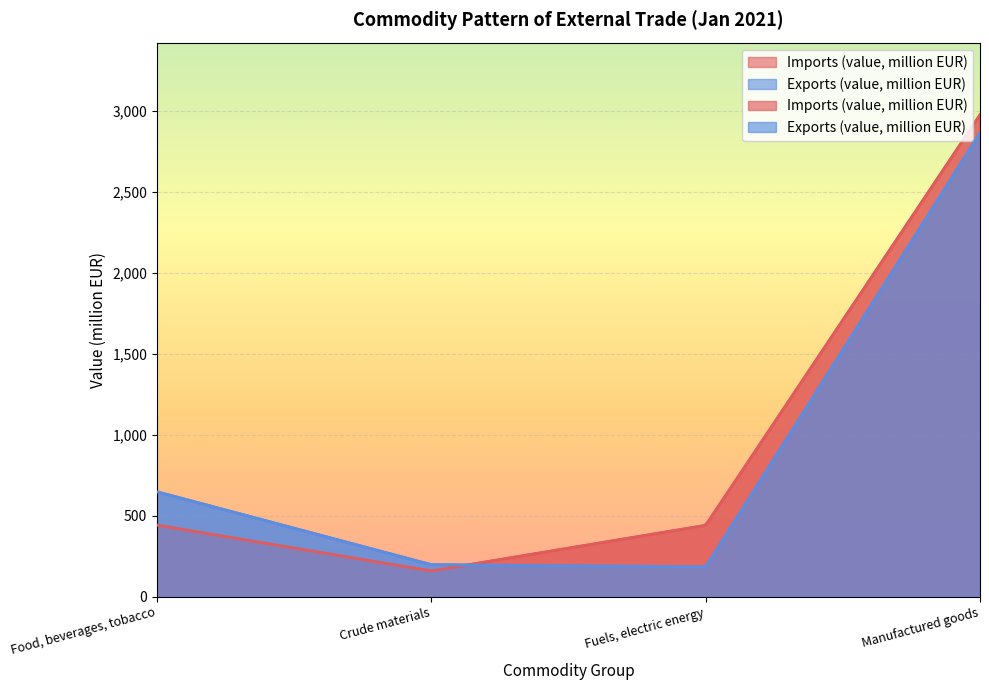

What is the difference between the highest and lowest values at Manufactured goods?

111.8